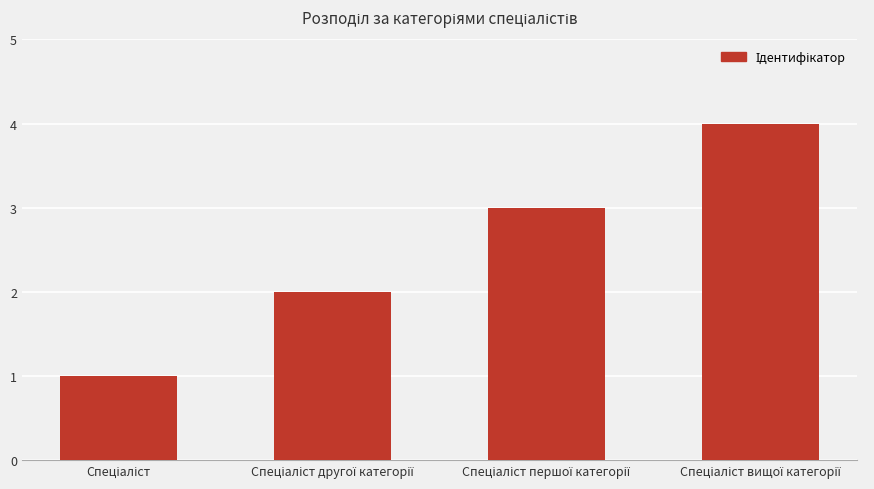

What is the difference between the maximum and minimum values?

3